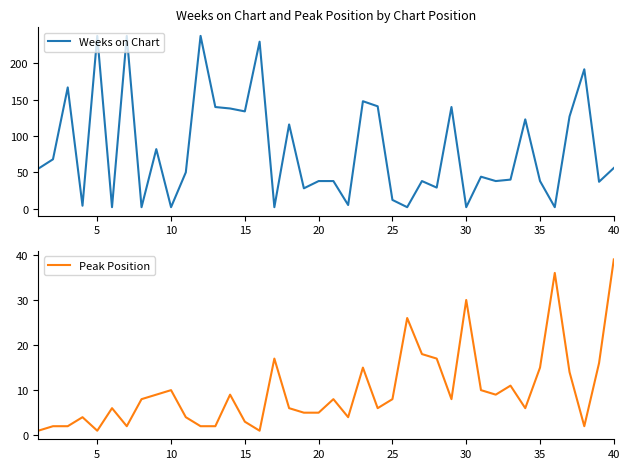

At which label does Peak Position reach its peak?

40